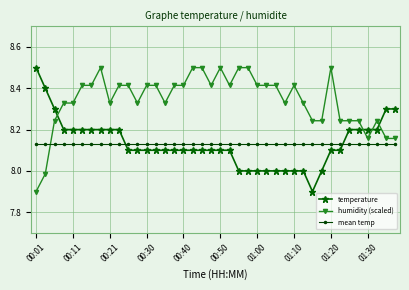

How many intersections are there between humidity (scaled) and mean temp?

1